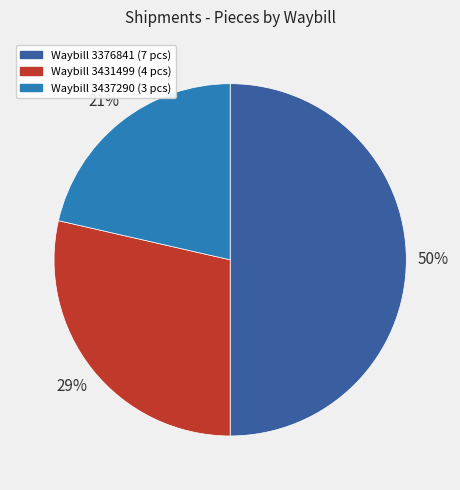

To the nearest percent, what is the difference between the largest and smallest slice percentages?

29%